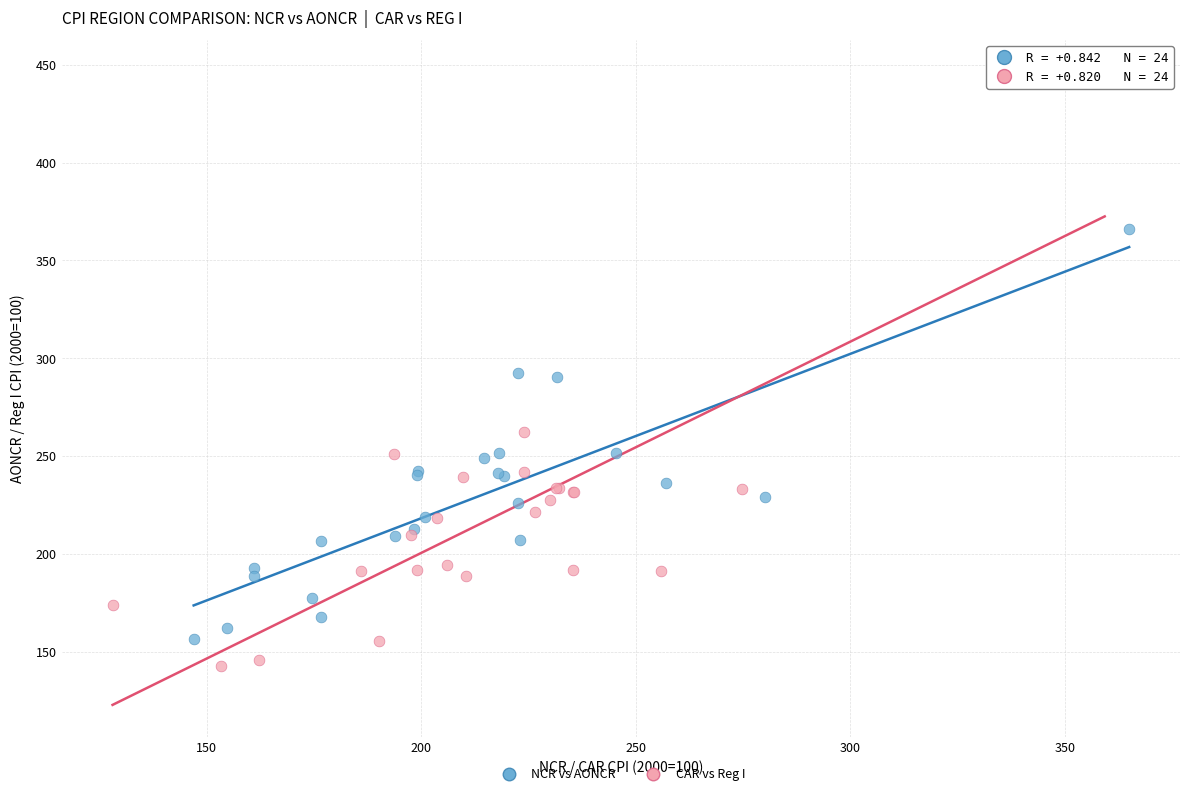

Which series has the largest Y range (max minus min)?

CAR vs Reg I